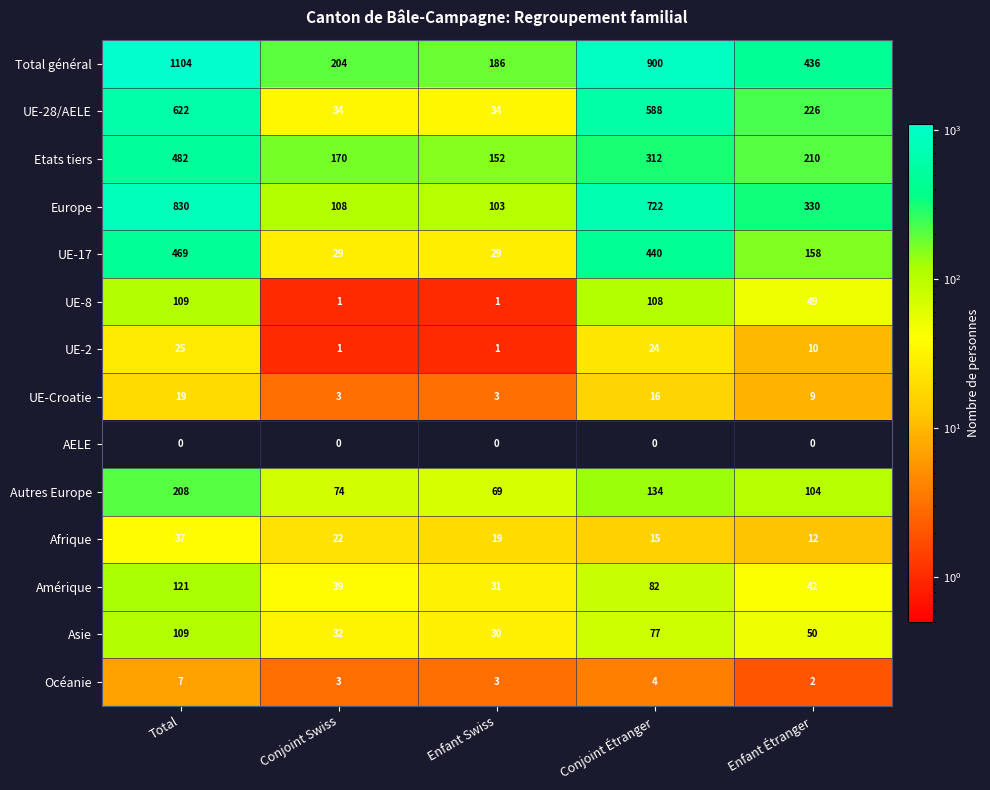

Is it true that AELE equals 0 at Enfant Swiss?

True